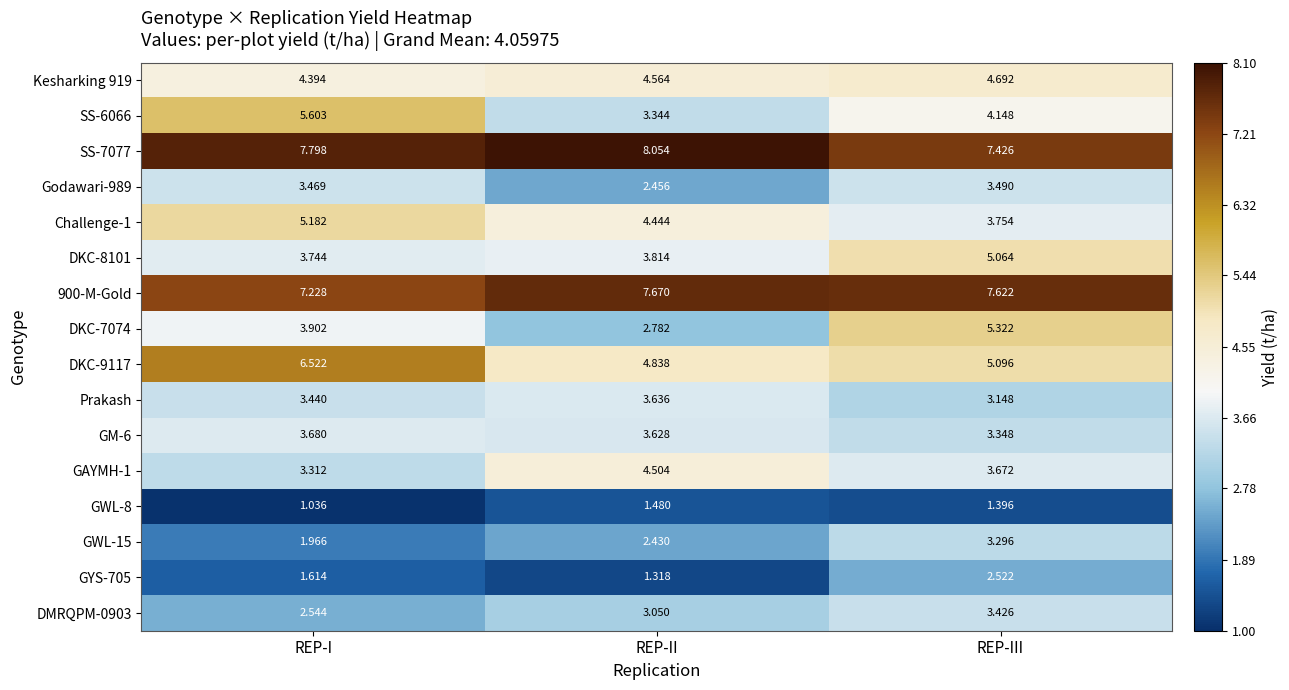

Where is SS-7077 nearest to the value 7?

REP-III